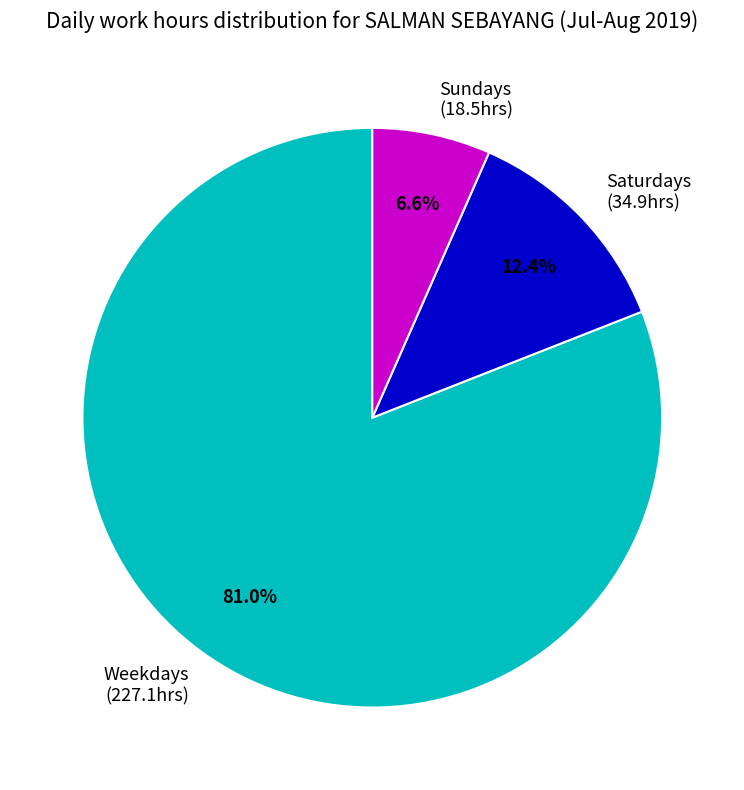

How many slices are in this pie chart?

3